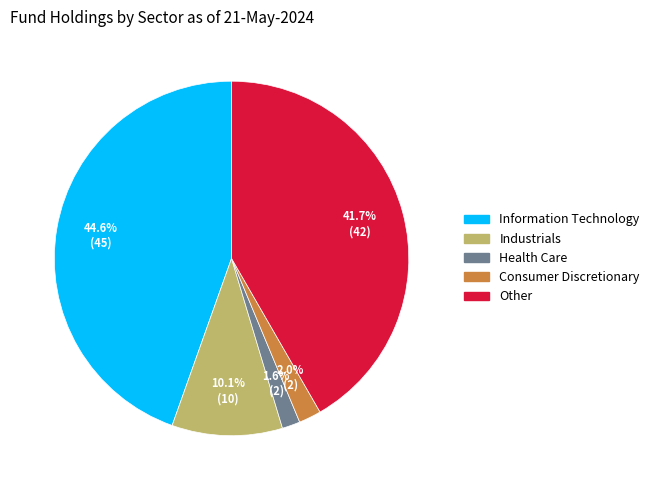

How much of the chart is everything except Health Care?

98.4%